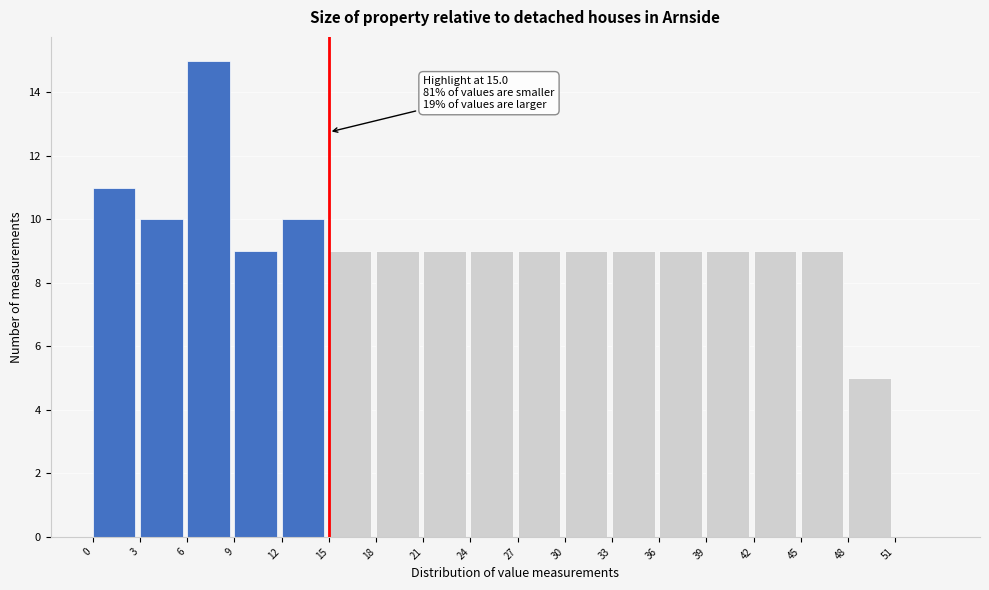

Over which range of the x-axis is the bar tallest?

6 to 9